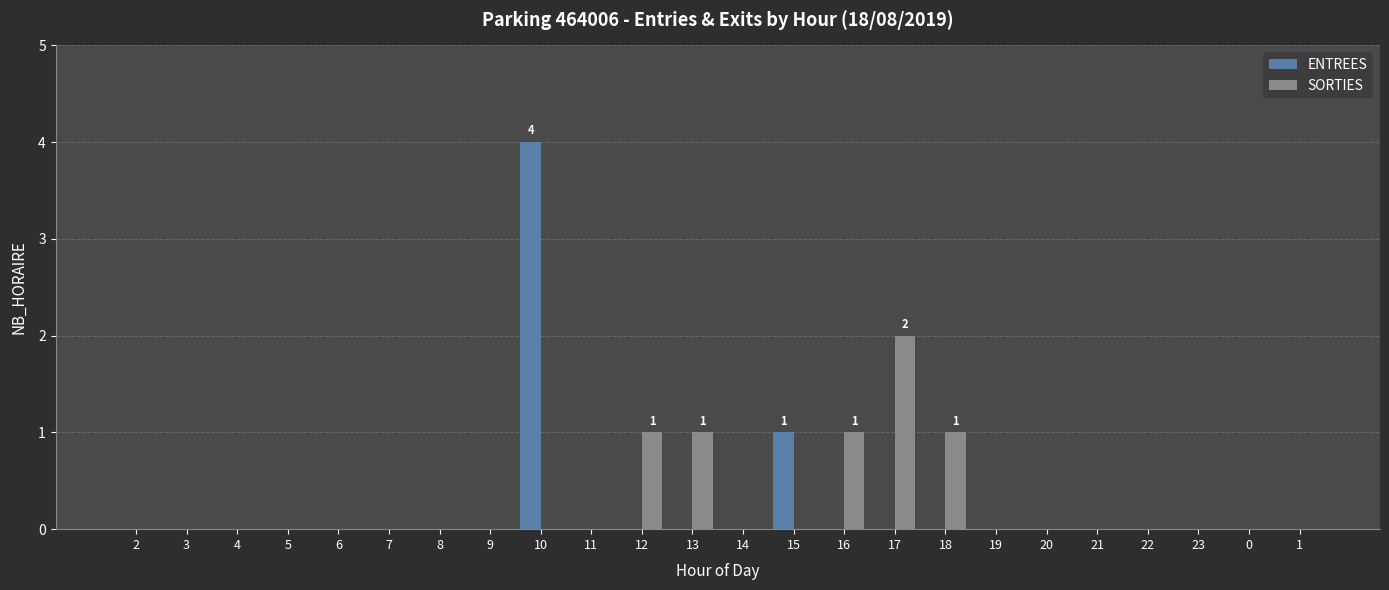

The SORTIES series shows 0 at 4. True or false?

True